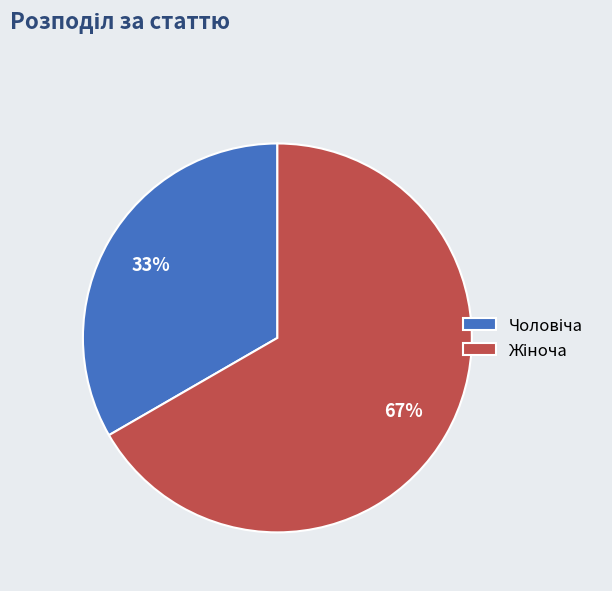

To the nearest percent, what is the average slice percentage?

50%